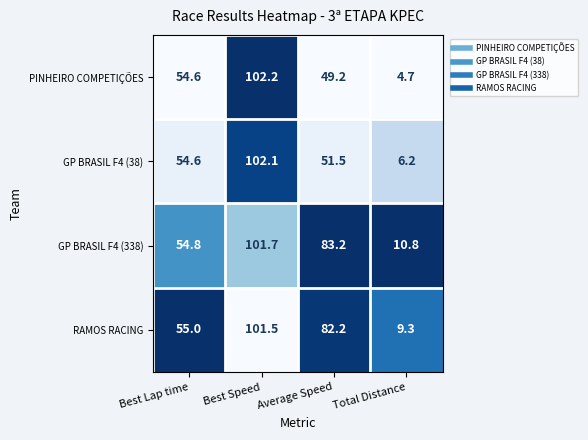

List the labels in order of RAMOS RACING value, smallest first.

Total Distance, Best Lap time, Average Speed, Best Speed